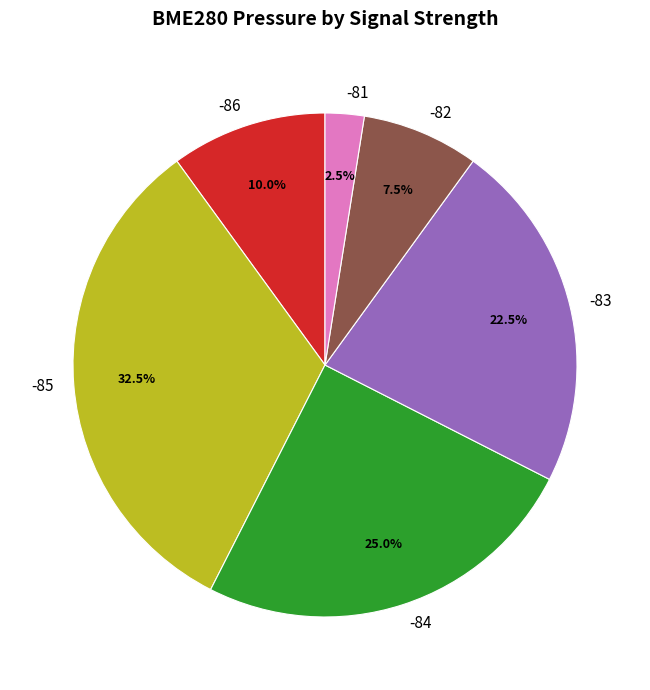

Rank the categories by value from highest to lowest.

-85, -84, -83, -86, -82, -81